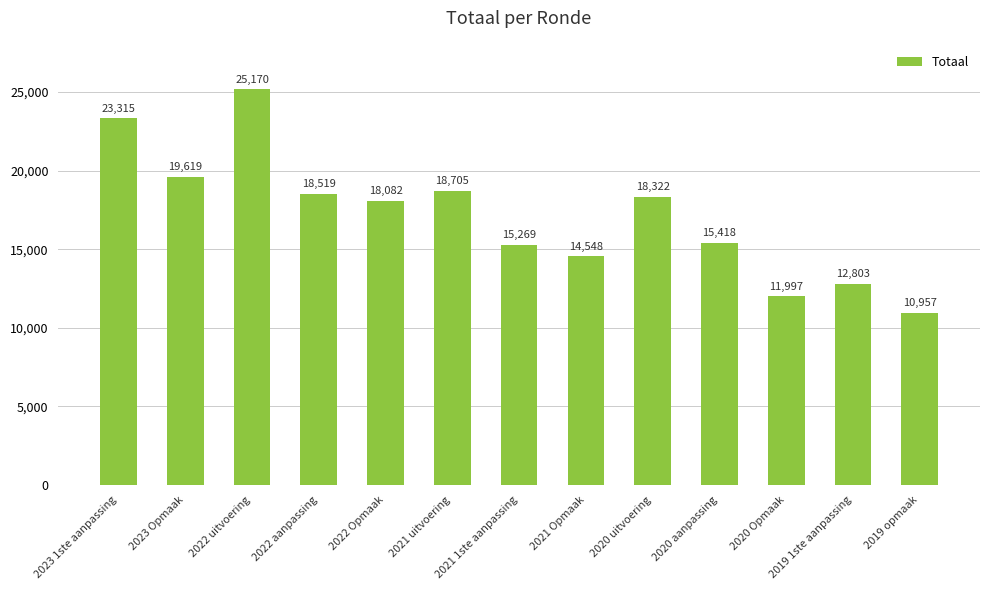

Is it true that the value at 2020 uitvoering is 8229?

False